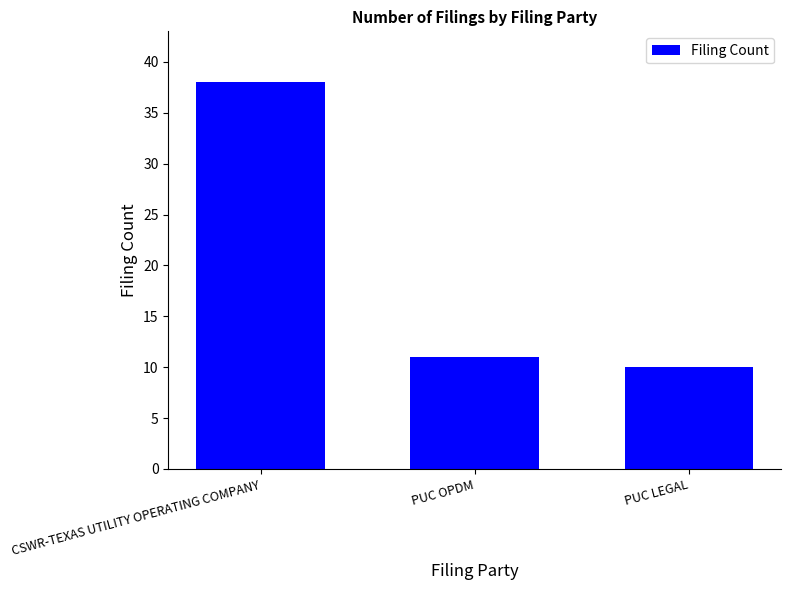

What is the smallest value displayed?

10